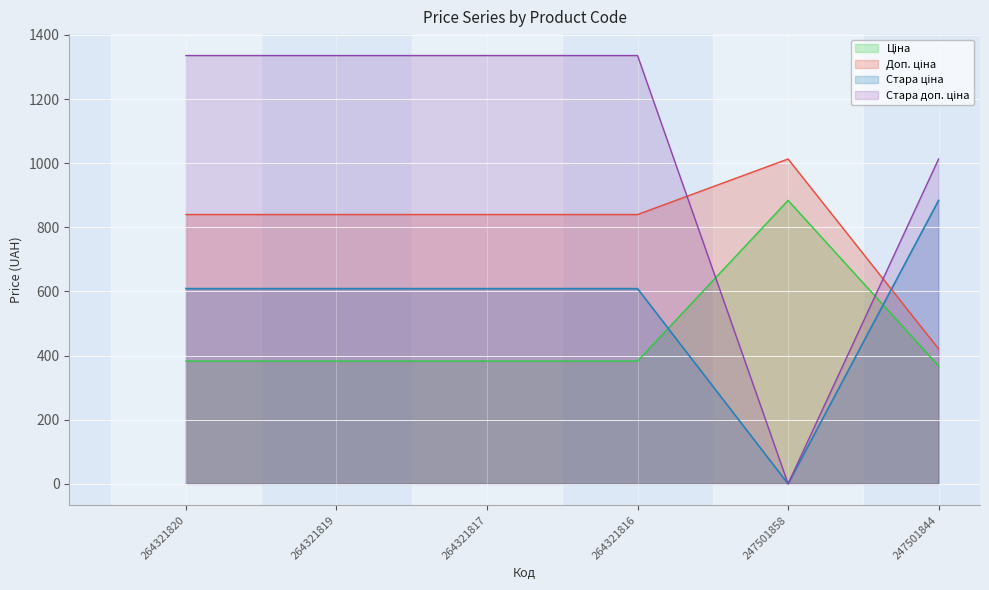

At which category does Стара доп. ціна reach its first local valley?

247501858